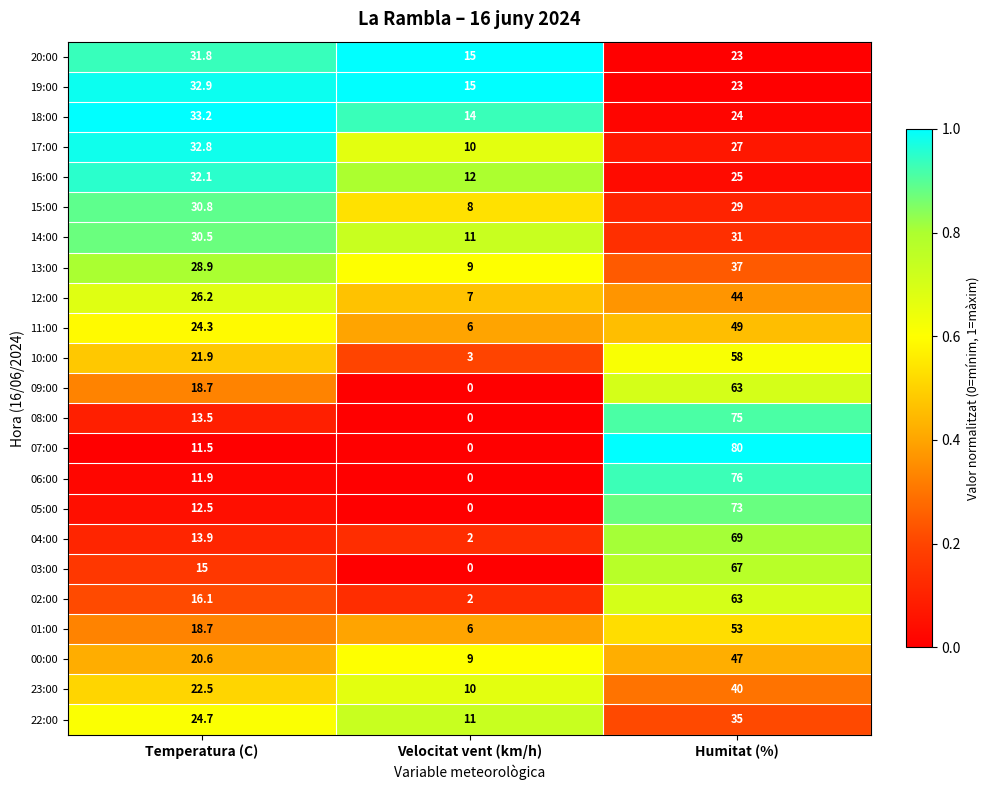

Which series changed the most between Velocitat vent (km/h) and Humitat (%)?

07:00